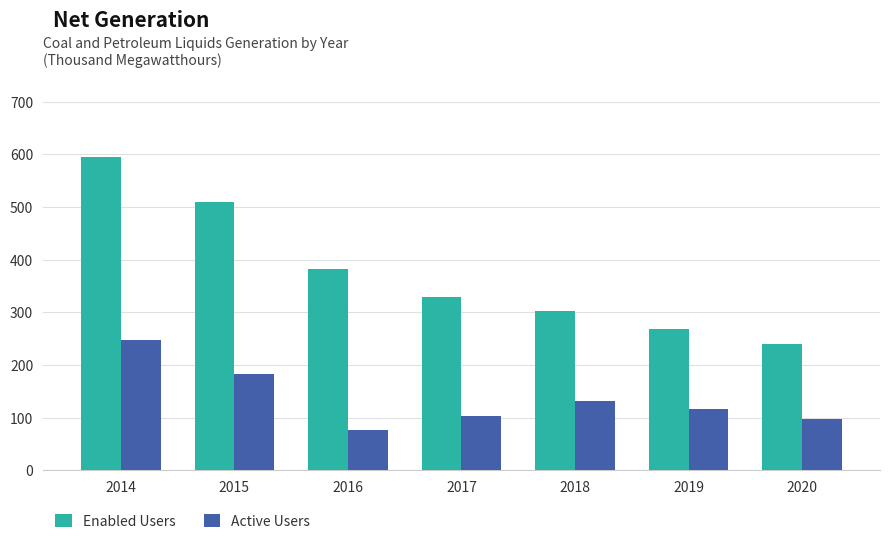

At which category does the chart reach its peak across all series?

2014